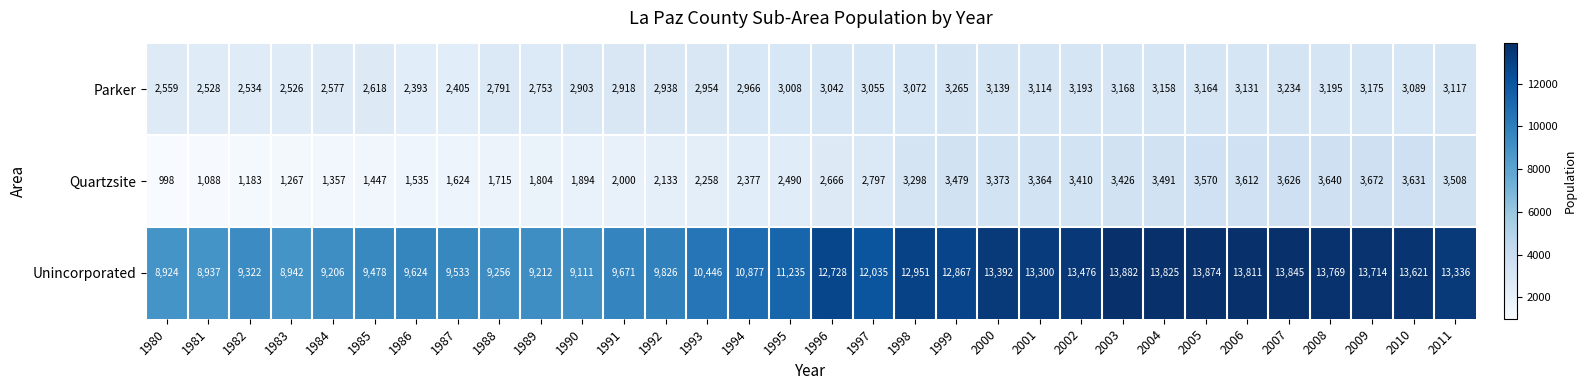

Rank the series by their maximum value, from highest to lowest.

Unincorporated, Quartzsite, Parker